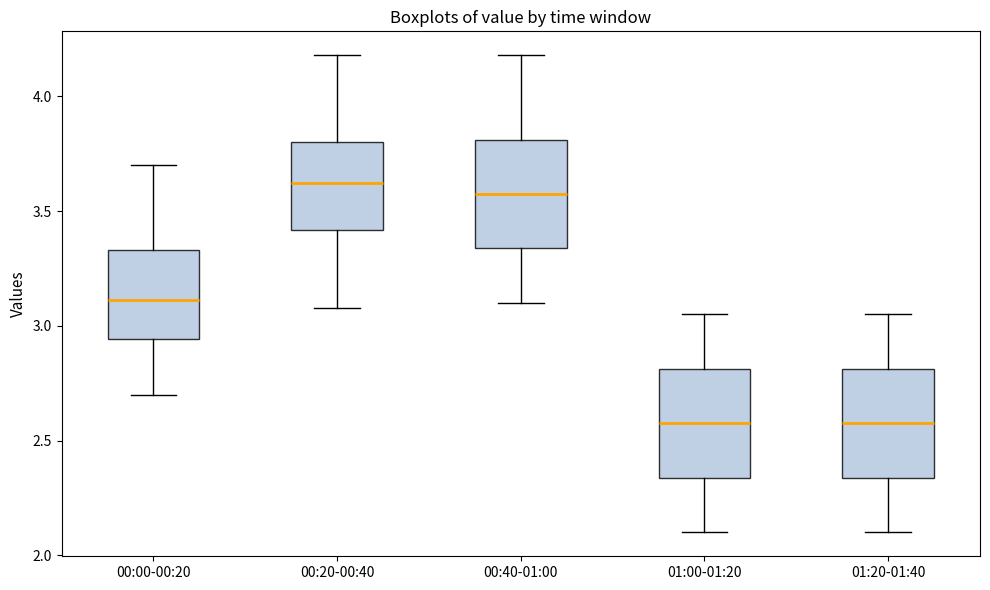

Reading left to right, read every box against the y-axis: the position of its median line, the range the box covers, and the ends of its whiskers. The values are not printed on the chart, so give them approximately, as read against the axis.

00:00-00:20: median 3.10, box 2.95 to 3.35, whiskers 2.70 to 3.70
00:20-00:40: median 3.65, box 3.40 to 3.80, whiskers 3.10 to 4.20
00:40-01:00: median 3.60, box 3.35 to 3.80, whiskers 3.10 to 4.20
01:00-01:20: median 2.60, box 2.35 to 2.80, whiskers 2.10 to 3.05
01:20-01:40: median 2.60, box 2.35 to 2.80, whiskers 2.10 to 3.05